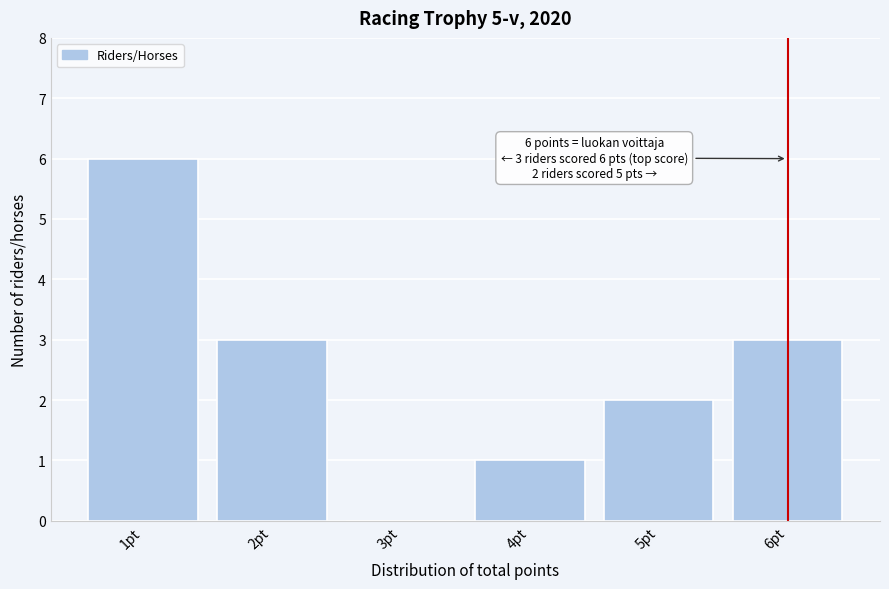

Which range on the x-axis has the tallest bar?

0.5 to 1.5